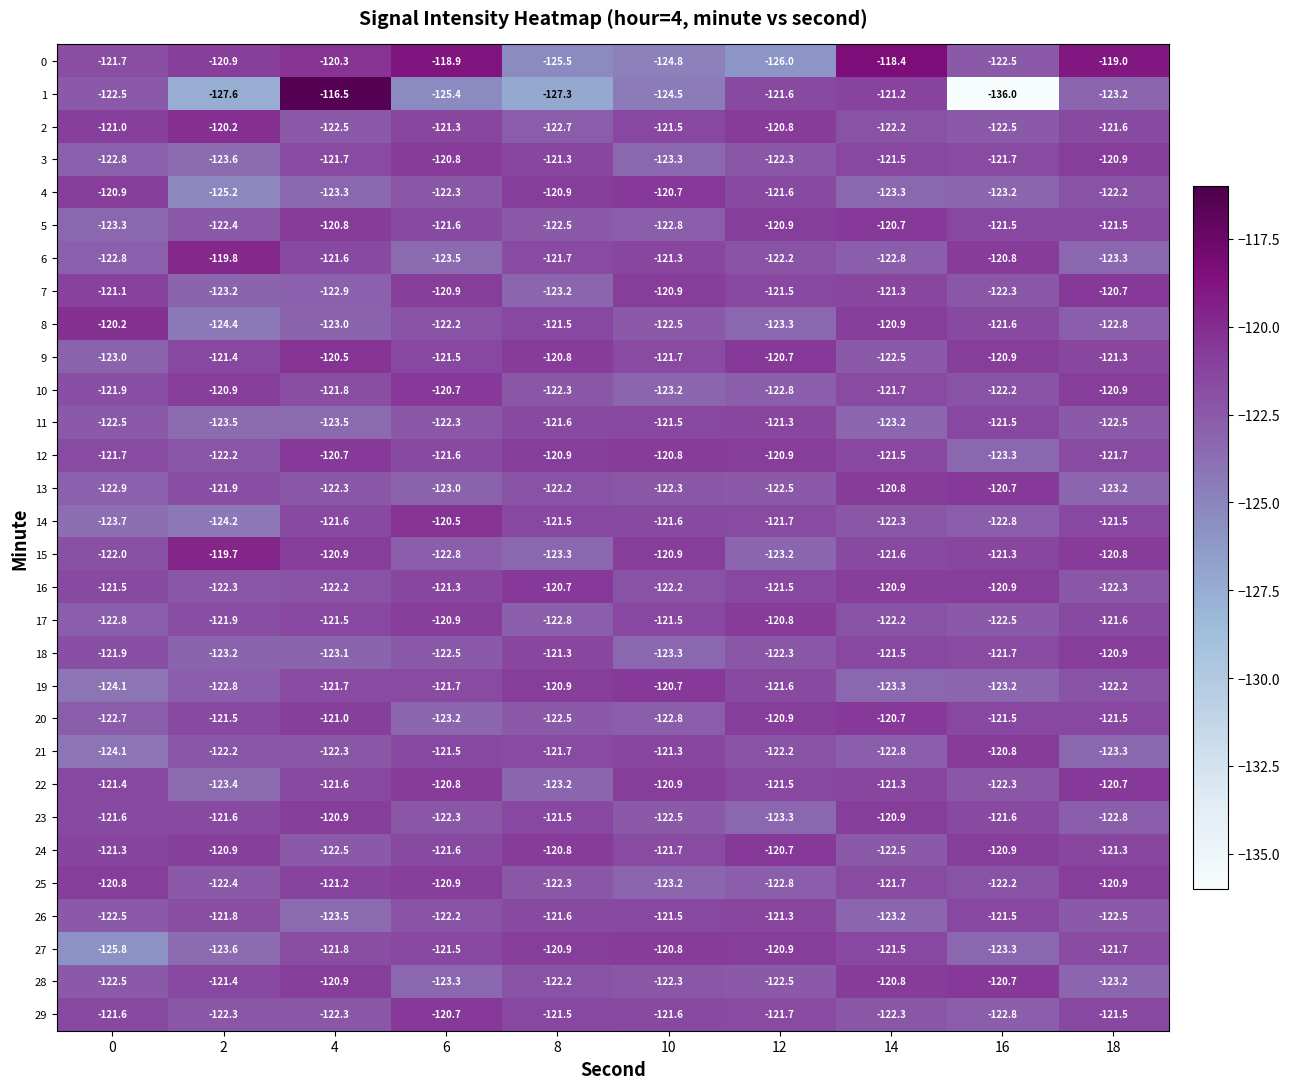

Which series has the largest total across all categories?

24